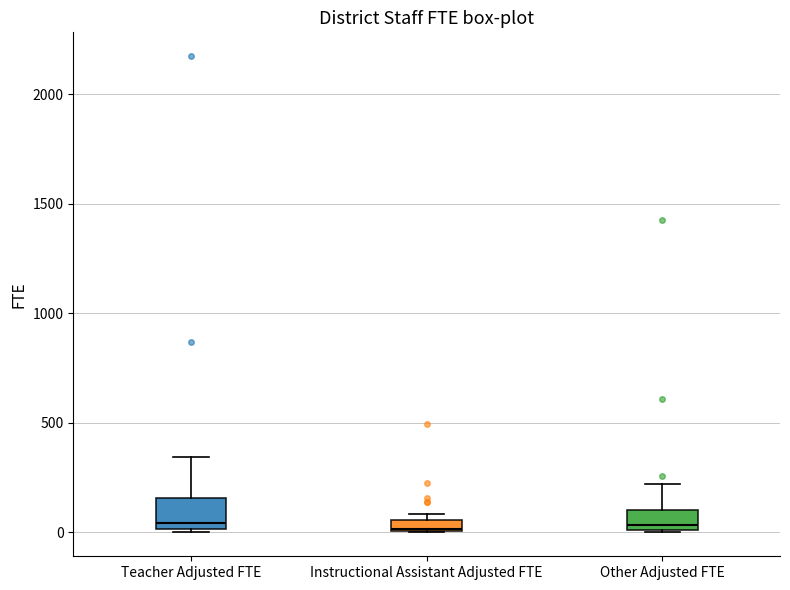

Which box is the tallest, from its lower edge to its upper edge?

Teacher Adjusted FTE